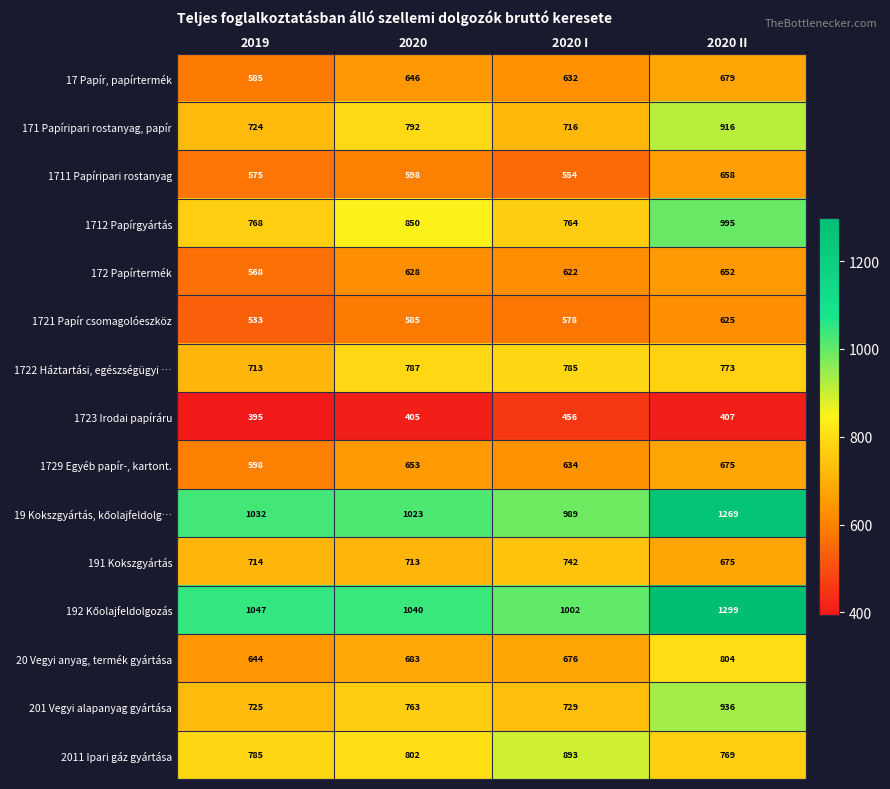

What is the difference between the highest and lowest values at 2020?

635